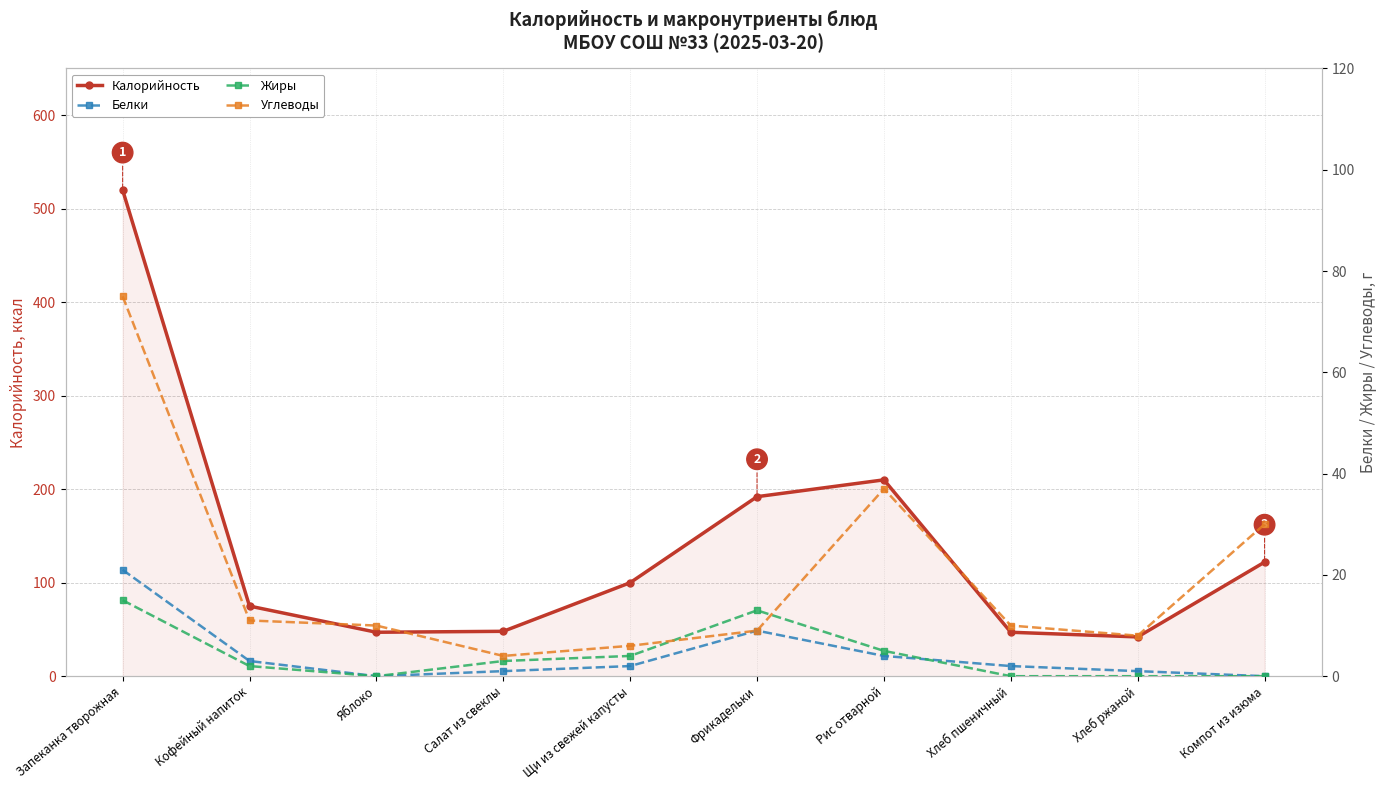

In Калорийность, how many points are higher than both neighbors (excluding endpoints)?

1